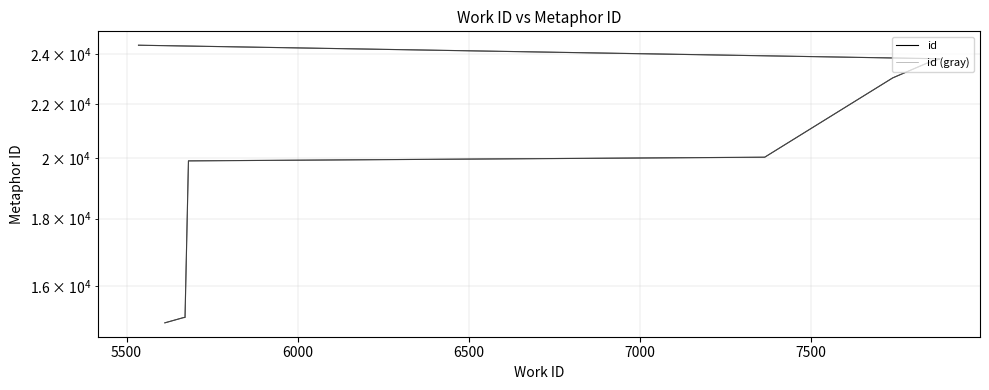

Is the value of id (gray) at 7500 greater than the value of id at 5000?

Yes